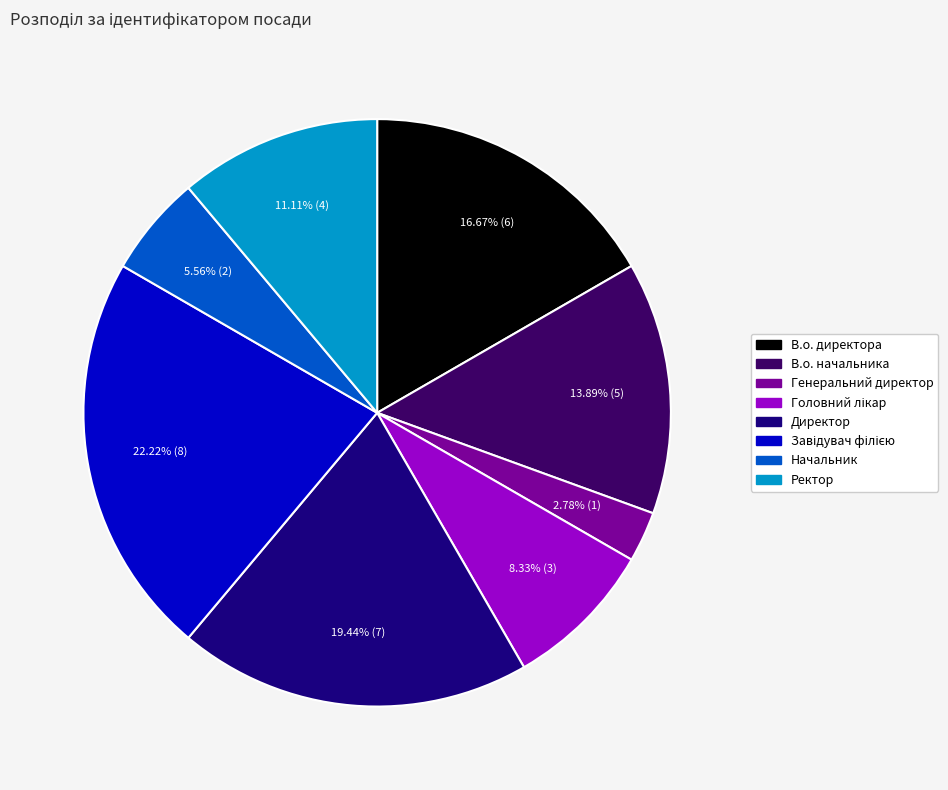

To the nearest percent, what percentage of the pie is Директор?

19%